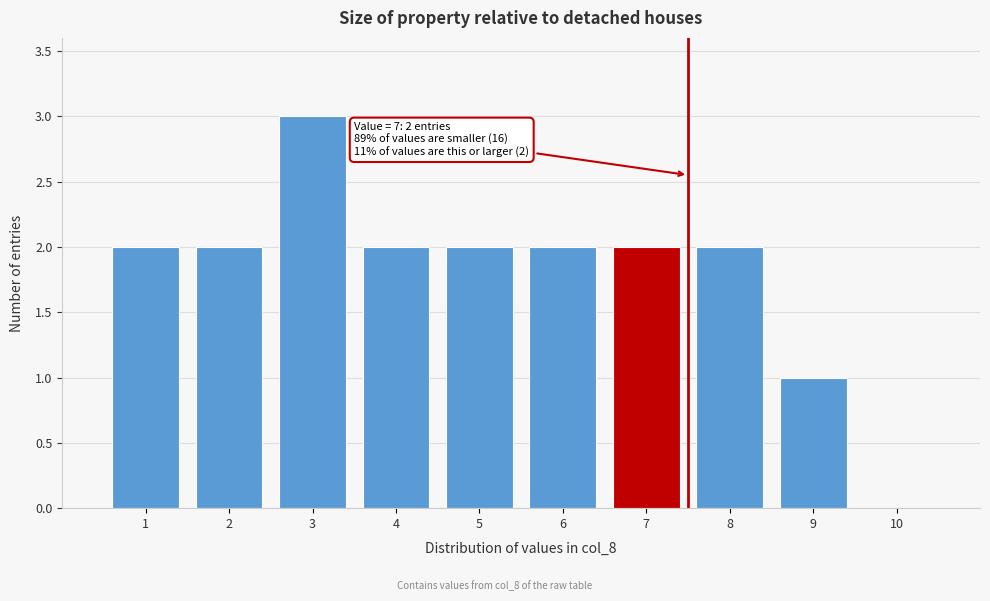

Over which range of the x-axis is the bar tallest?

2.5 to 3.5